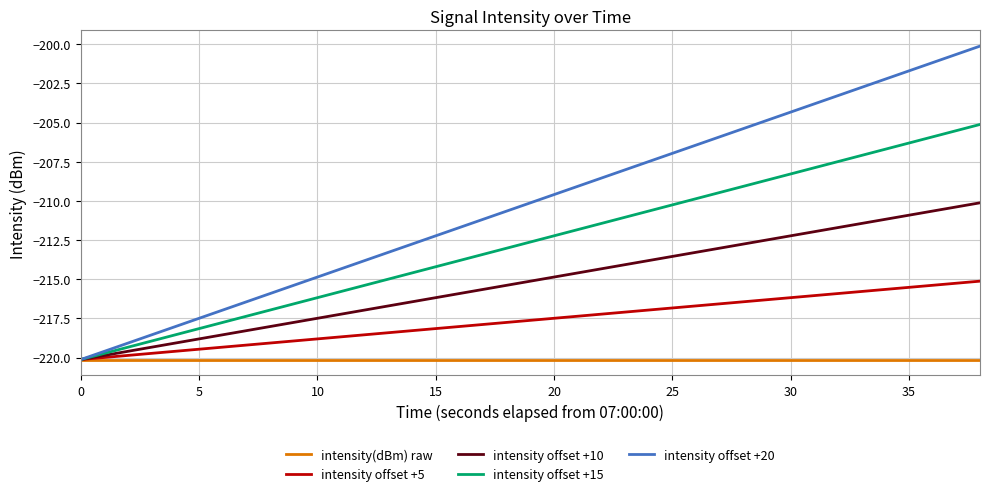

What is the maximum value shown in the chart?

-200.1